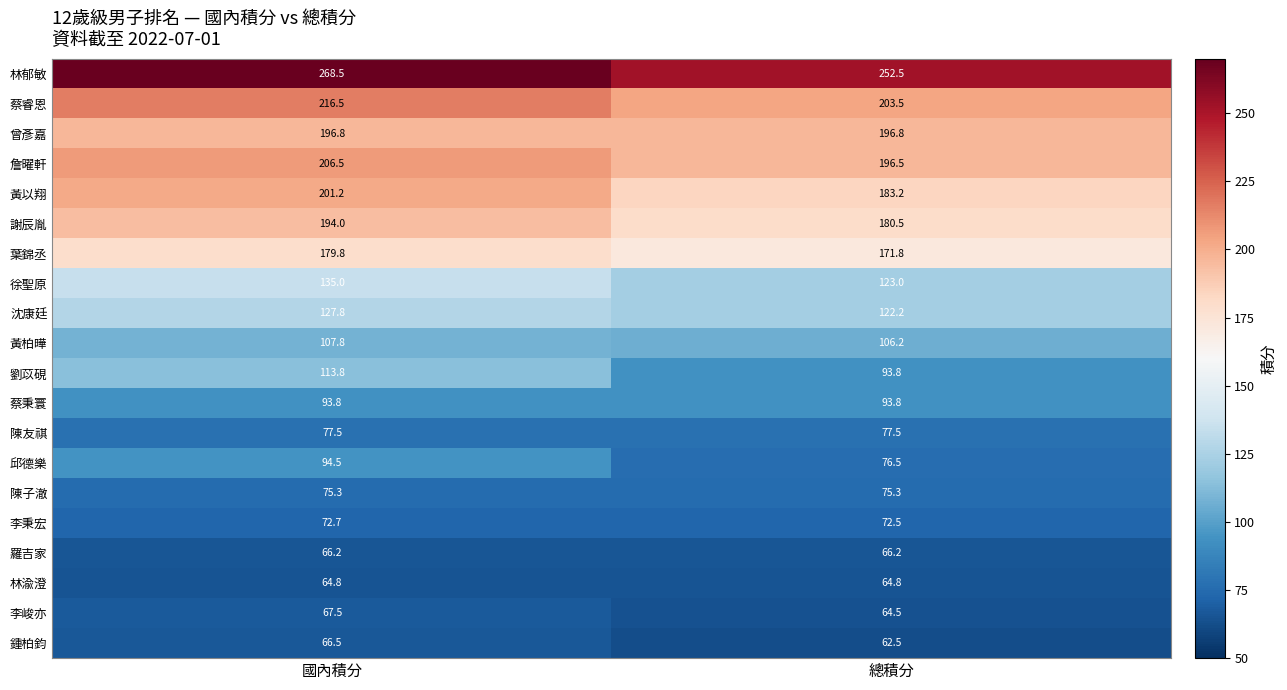

List the series in order of their peak value, highest first.

林郁敏, 蔡睿恩, 詹曜軒, 黃以翔, 曾彥嘉, 謝辰胤, 葉錦丞, 徐聖原, 沈康廷, 劉苡硯, 黃柏曄, 邱德樂, 蔡秉寰, 陳友祺, 陳子澈, 李秉宏, 李峻亦, 鍾柏鈞, 羅吉家, 林渝澄